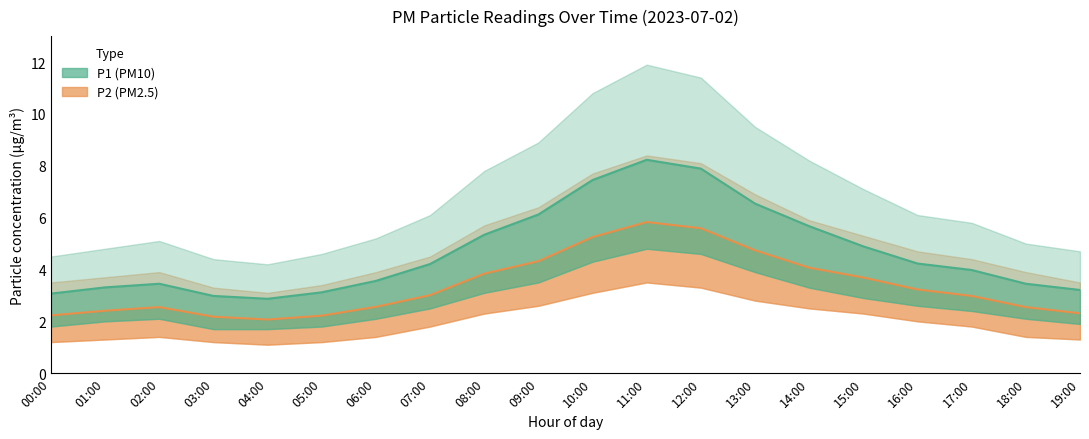

What are all the series names shown in the legend?

P2, P1